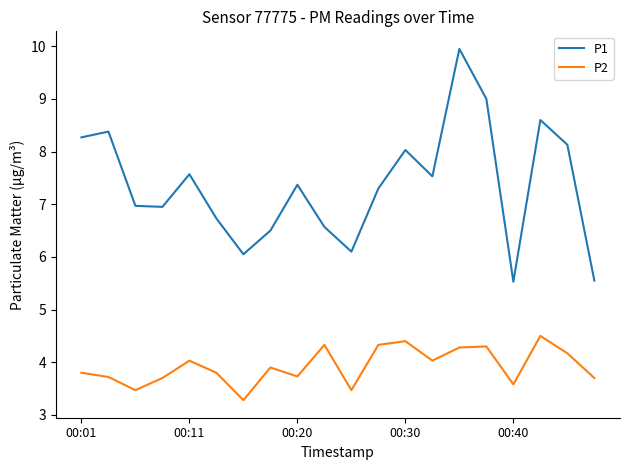

How many values in the P1 series exceed 7?

11